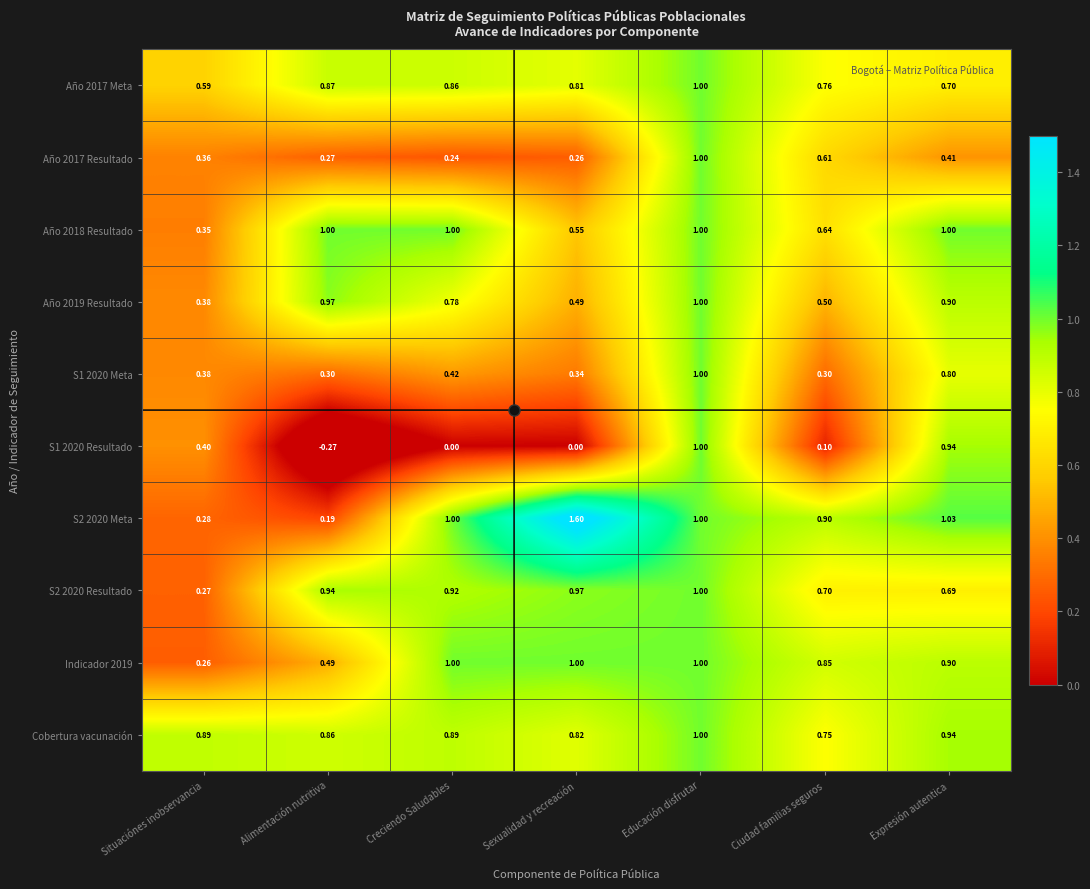

Which category has the lowest value across all series?

Alimentación nutritiva